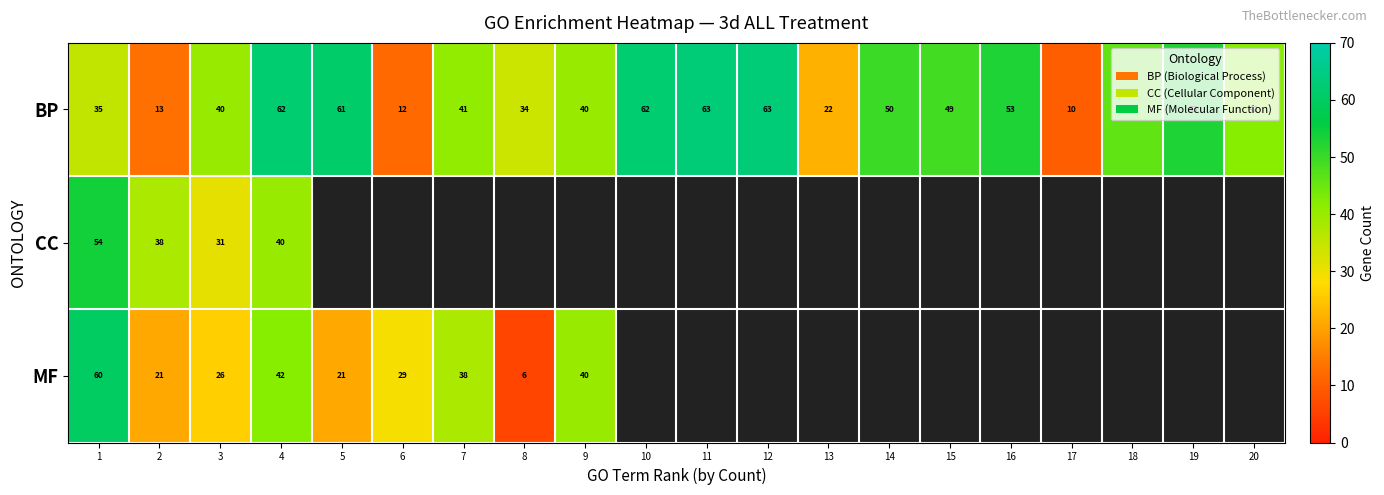

What is the approximate value of BP at 10, to the nearest 10?

60